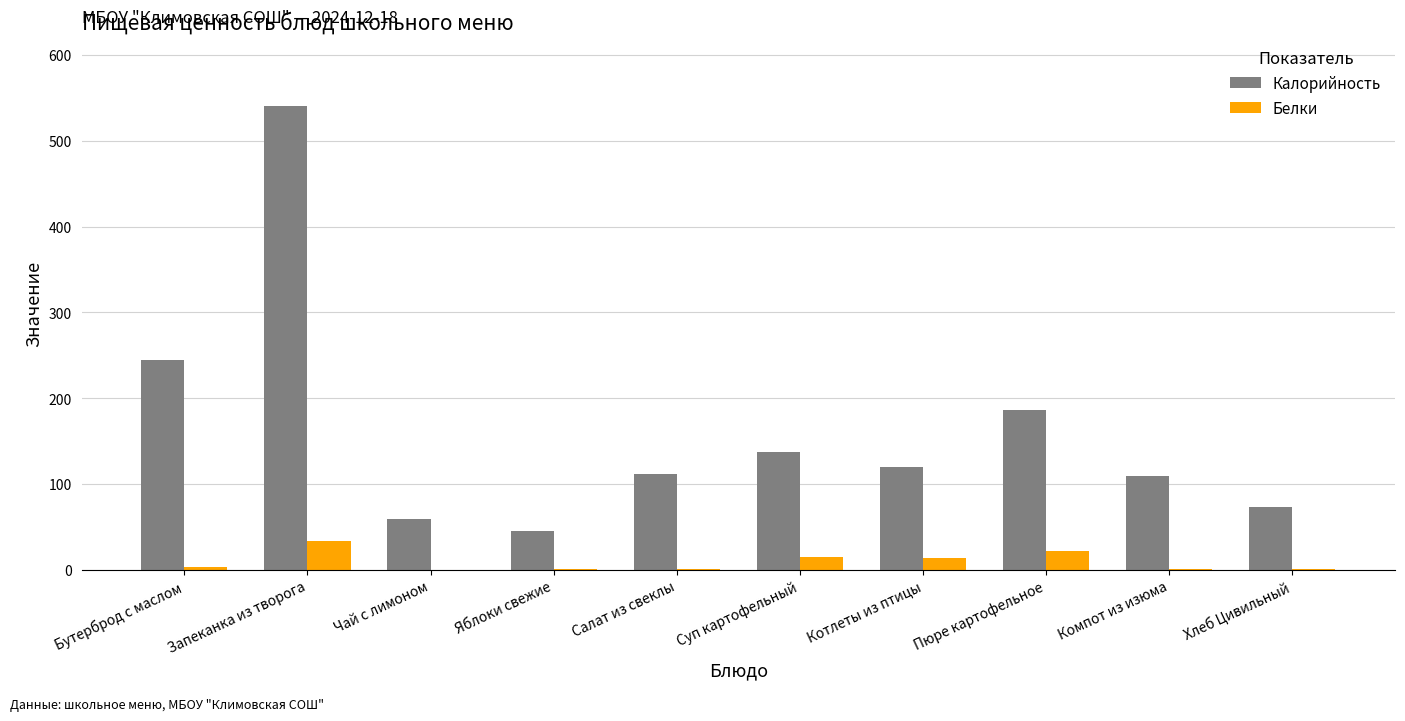

Which series has the widest spread of values?

Калорийность